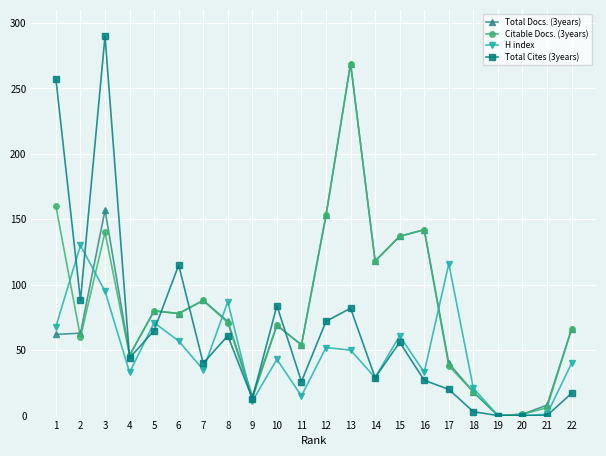

Where is the first local minimum for Citable Docs. (3years)?

2